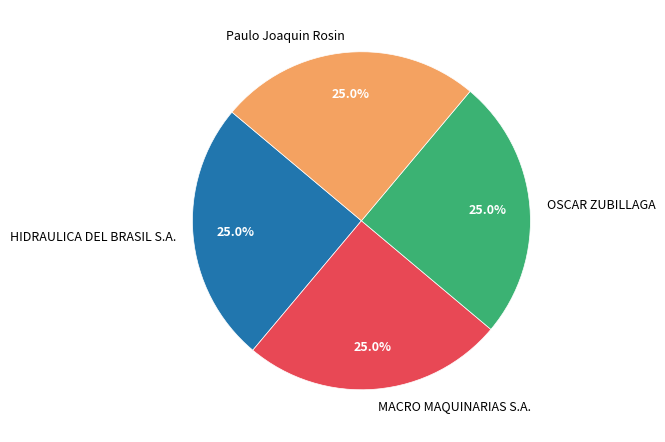

Count the number of slices in the pie.

4